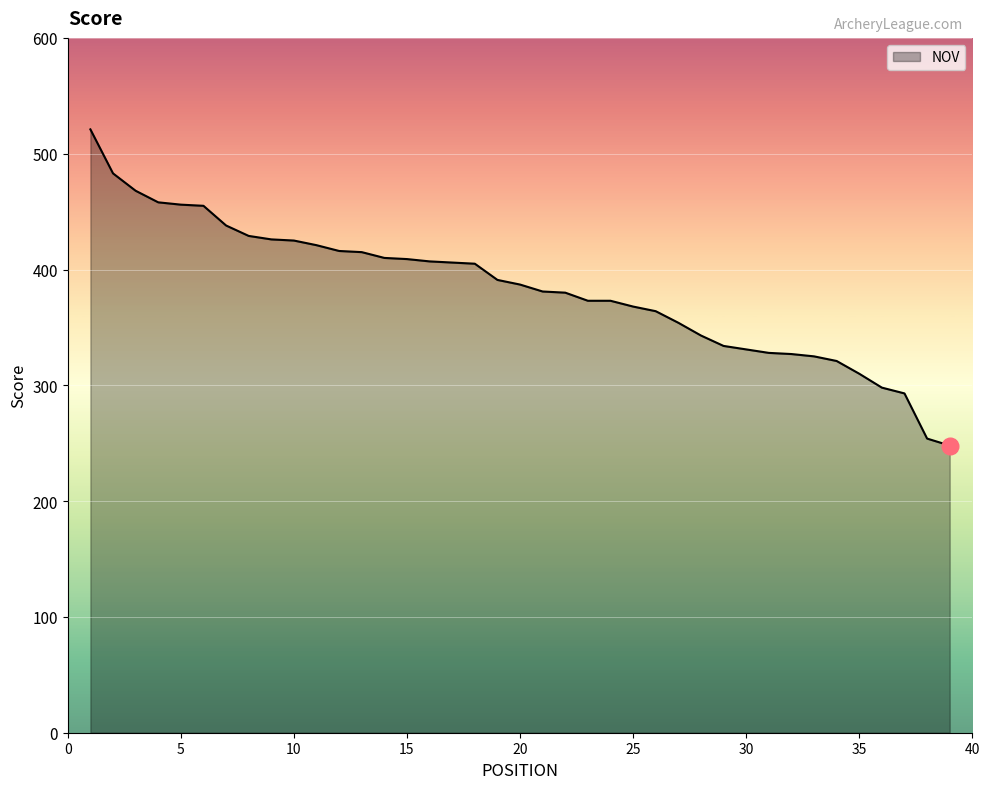

What is the smallest value displayed?

248